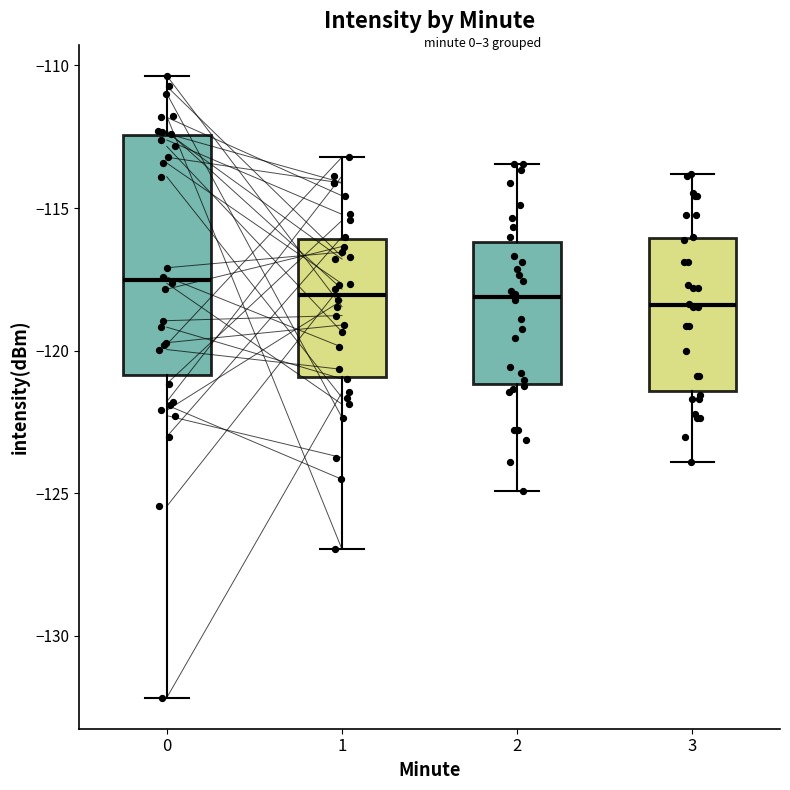

Reading left to right, transcribe this box plot: for each box, give where its median line is, the range the box spans, and where its two whiskers end, as read against the y-axis. The values are not printed on the chart, so give them approximately, as read against the axis.

0: median -117.5, box -121.0 to -112.5, whiskers -132.0 to -110.5
1: median -118.0, box -121.0 to -116.0, whiskers -127.0 to -113.0
2: median -118.0, box -121.0 to -116.0, whiskers -125.0 to -113.5
3: median -118.5, box -121.5 to -116.0, whiskers -124.0 to -114.0